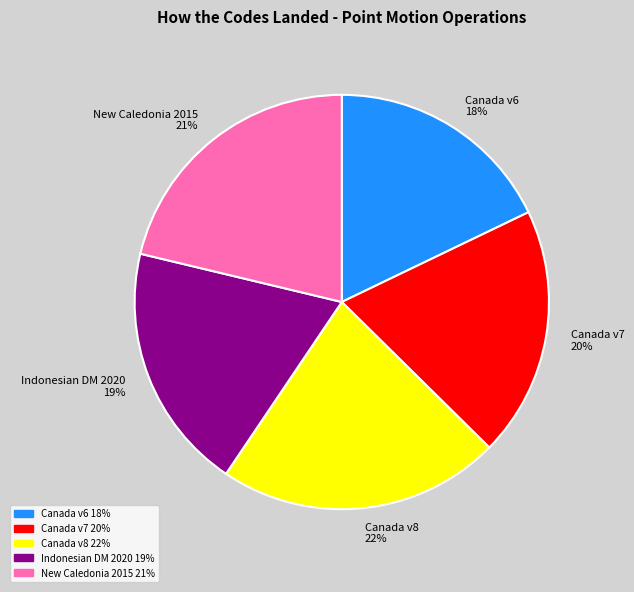

What percentage is the Canada v8 22% slice, to the nearest percent?

22%